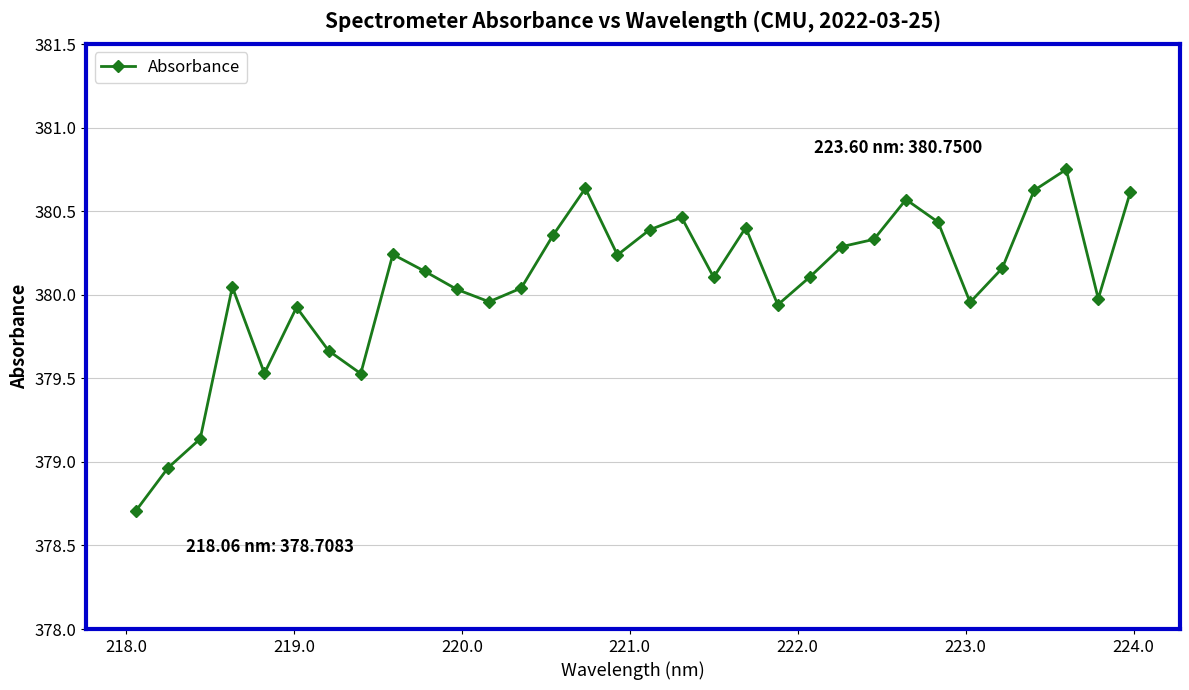

True or false: there are more than 0 points higher than both neighbors.

True